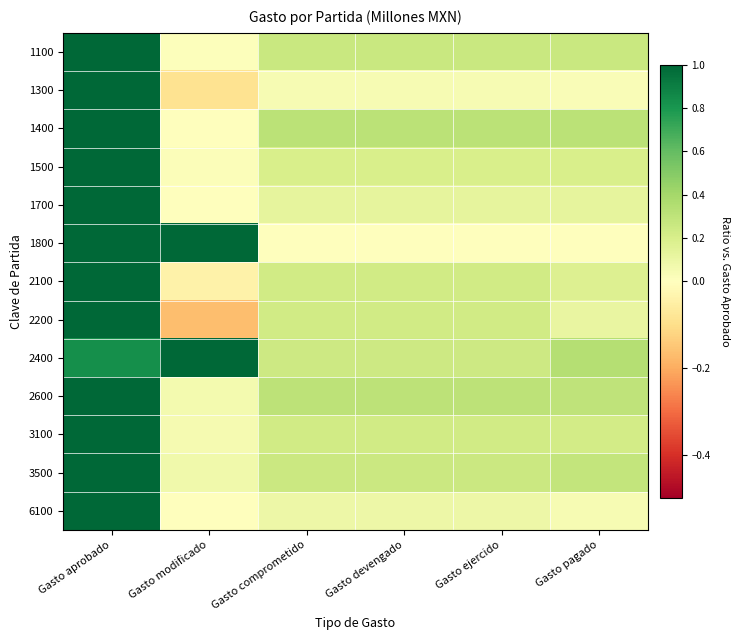

What is the minimum value shown in the chart?

-0.2